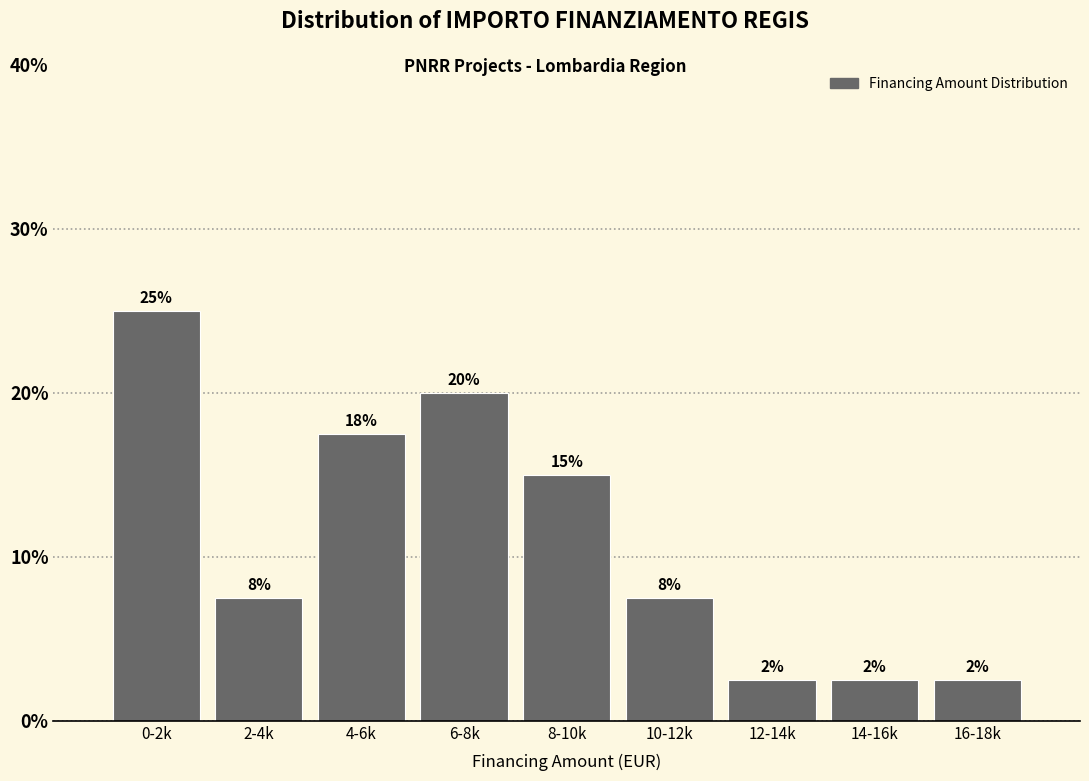

How many bars are there in total?

9